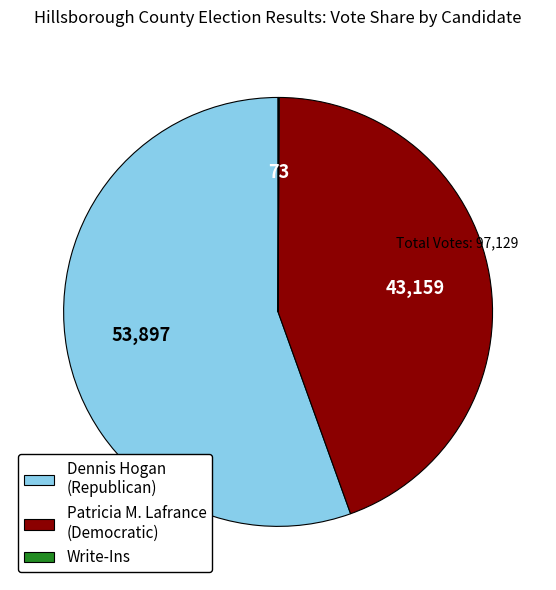

What is the largest slice in the pie chart?

Dennis Hogan (Republican)